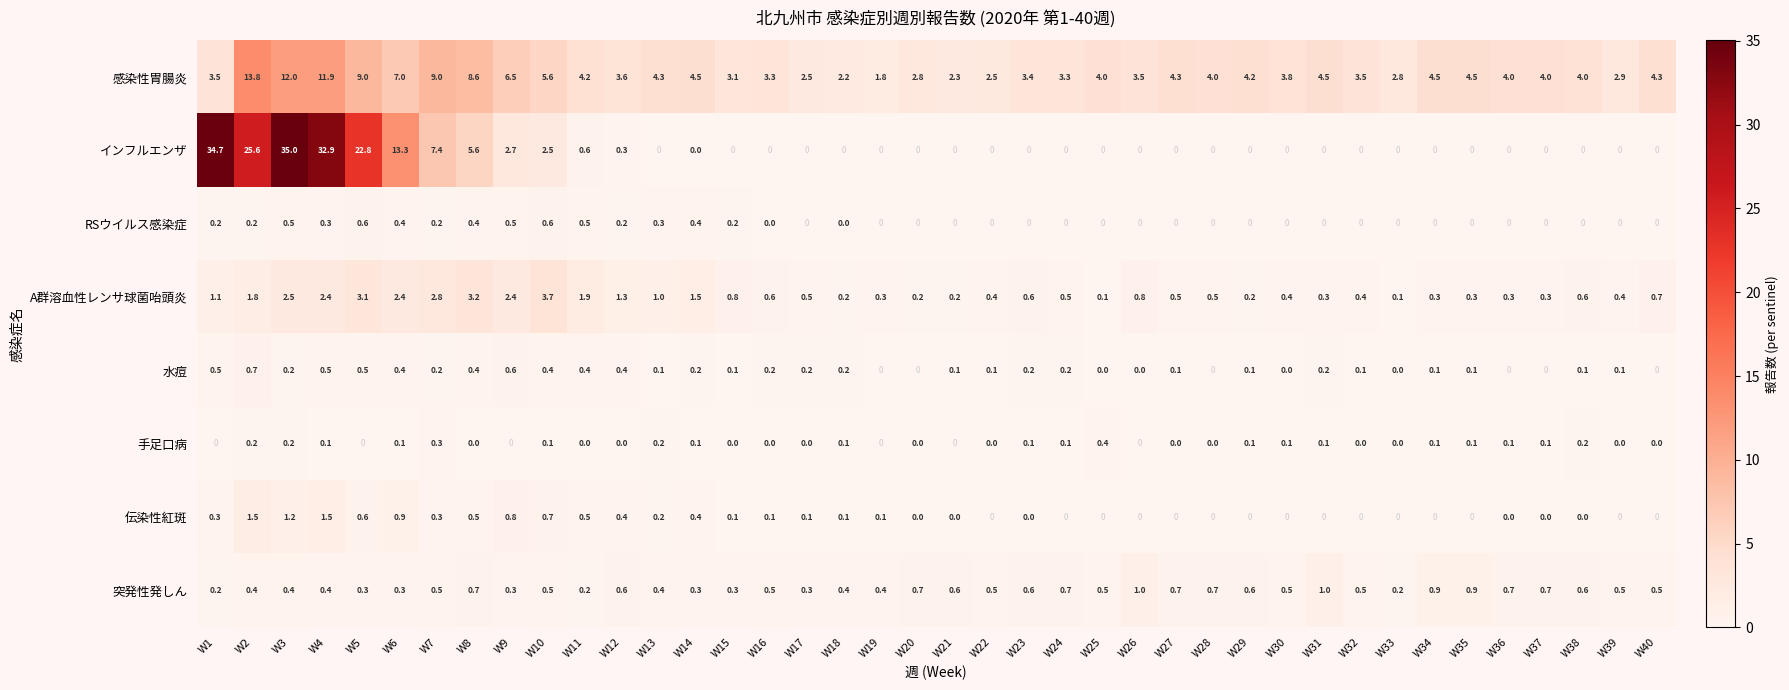

Which series has the largest total across all categories?

感染性胃腸炎